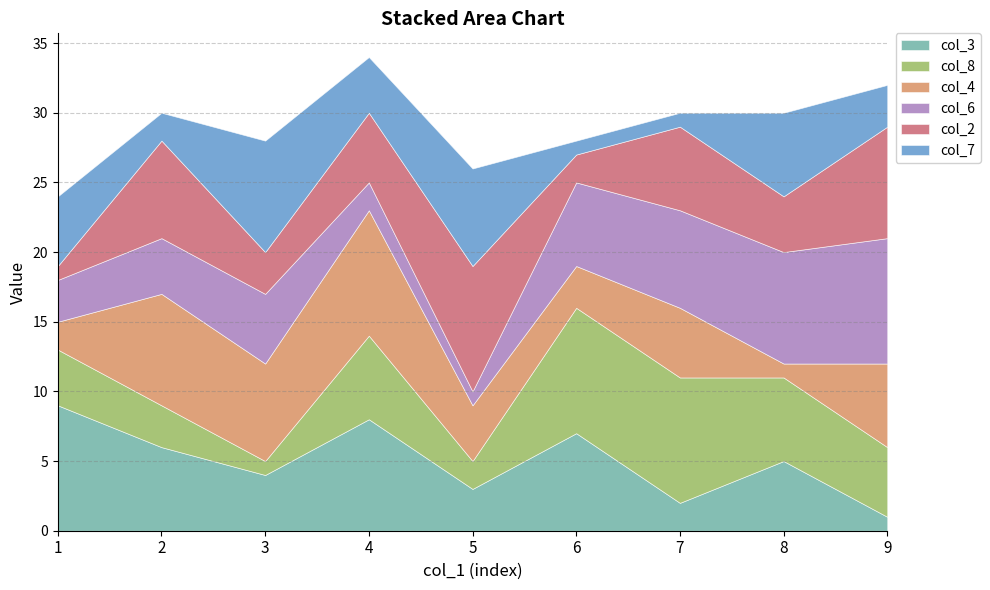

True or false: col_3 has a value of 12 at 6.

False